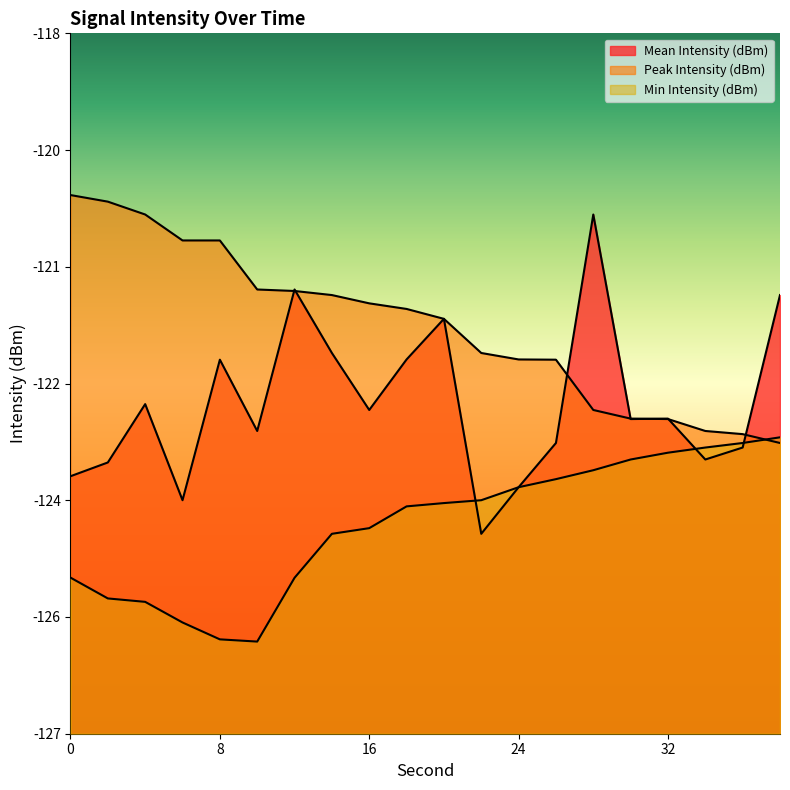

What are all the series names shown in the legend?

Mean Intensity (dBm), Peak Intensity (dBm), Min Intensity (dBm)